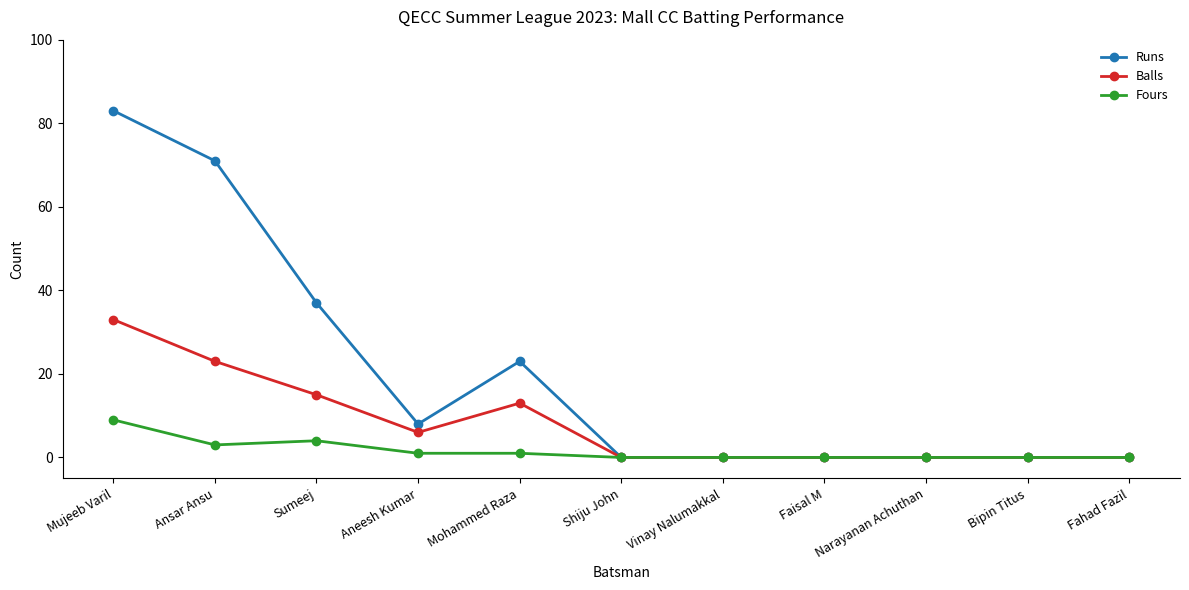

What is the sum of the Runs values at Bipin Titus and Mohammed Raza?

23